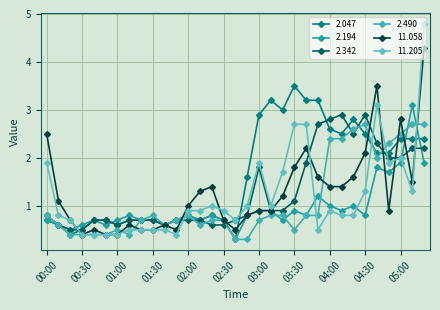

Reading left to right, what are all the values shown in this chart?

2.047: 0.7	0.6	0.4	0.5	0.7	0.7	0.6	0.7	0.7	0.7	0.6	0.7	0.8	0.7	0.8	0.7	0.3	1.6	2.9	3.2	3.0	3.5	3.2	3.2	2.6	2.5	2.8	2.5	2.1	2.1	2.4	2.4	2.4
2.194: 0.7	0.6	0.5	0.6	0.7	0.6	0.7	0.8	0.7	0.7	0.6	0.7	0.8	0.7	0.8	0.7	0.3	0.8	0.9	0.9	0.7	0.9	0.8	1.2	1.0	0.9	1.0	0.8	1.8	1.7	1.9	3.1	1.9
2.342: 0.8	0.6	0.5	0.5	0.7	0.7	0.6	0.7	0.7	0.7	0.6	0.7	0.7	0.7	0.6	0.6	0.7	0.8	1.8	0.9	0.9	1.1	1.9	2.7	2.8	2.9	2.5	2.9	2.3	2.0	2.0	2.2	2.2
2.490: 0.8	0.6	0.4	0.4	0.4	0.4	0.5	0.4	0.7	0.8	0.6	0.7	0.8	0.6	0.7	0.7	0.3	0.3	0.7	0.8	0.8	0.5	0.8	0.8	2.4	2.4	2.6	2.7	2.0	2.3	2.5	2.7	2.7
11.058: 2.5	1.1	0.7	0.4	0.5	0.4	0.4	0.6	0.5	0.5	0.6	0.5	1.0	1.3	1.4	0.7	0.5	0.8	0.9	0.9	1.2	1.8	2.2	1.6	1.4	1.4	1.6	2.1	3.5	0.9	2.8	1.5	4.3
11.205: 1.9	0.8	0.7	0.4	0.4	0.4	0.4	0.5	0.5	0.5	0.5	0.4	0.9	0.9	1.0	0.9	0.7	1.0	1.9	1.0	1.7	2.7	2.7	0.5	0.9	0.8	0.8	1.3	3.1	1.9	2.0	1.3	4.8